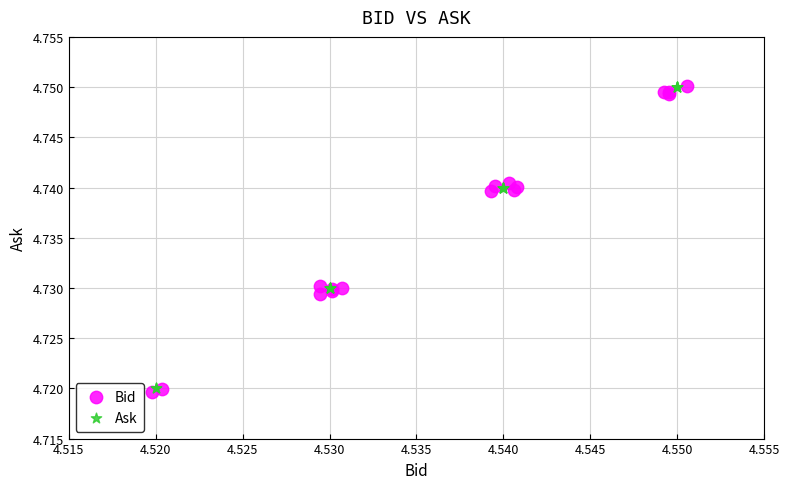

What are all the series names shown in the legend?

Bid, Ask